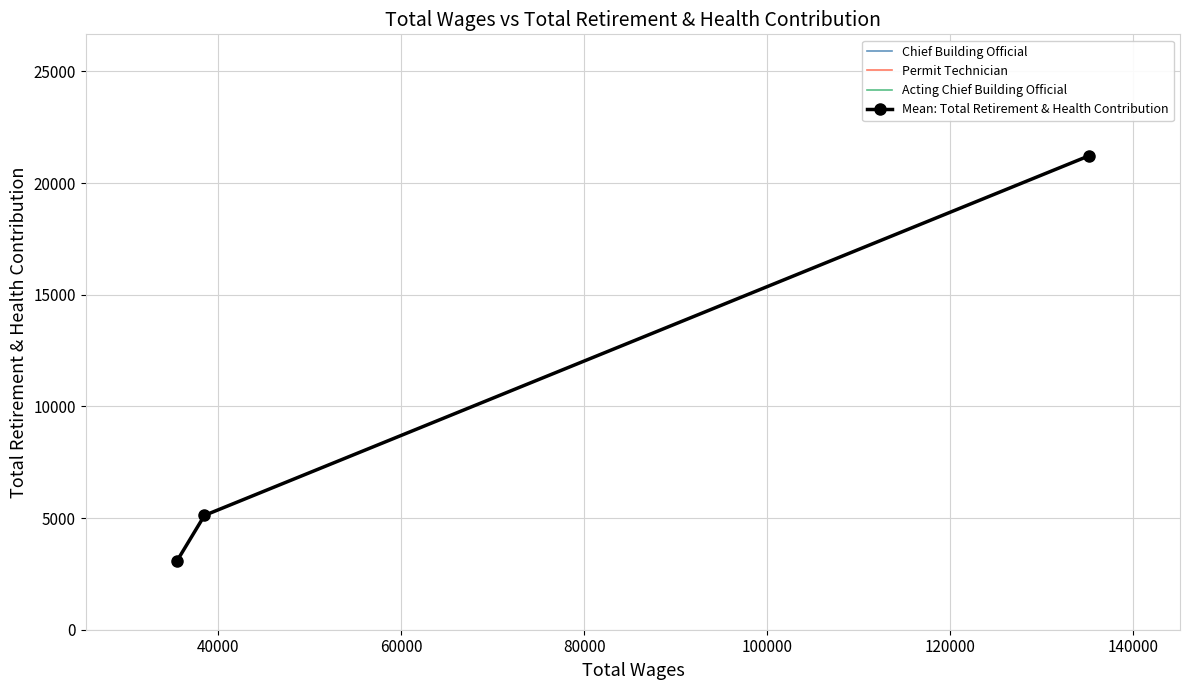

What is the change in value from Permit Technician to Acting Chief Building Official?

-2041.7